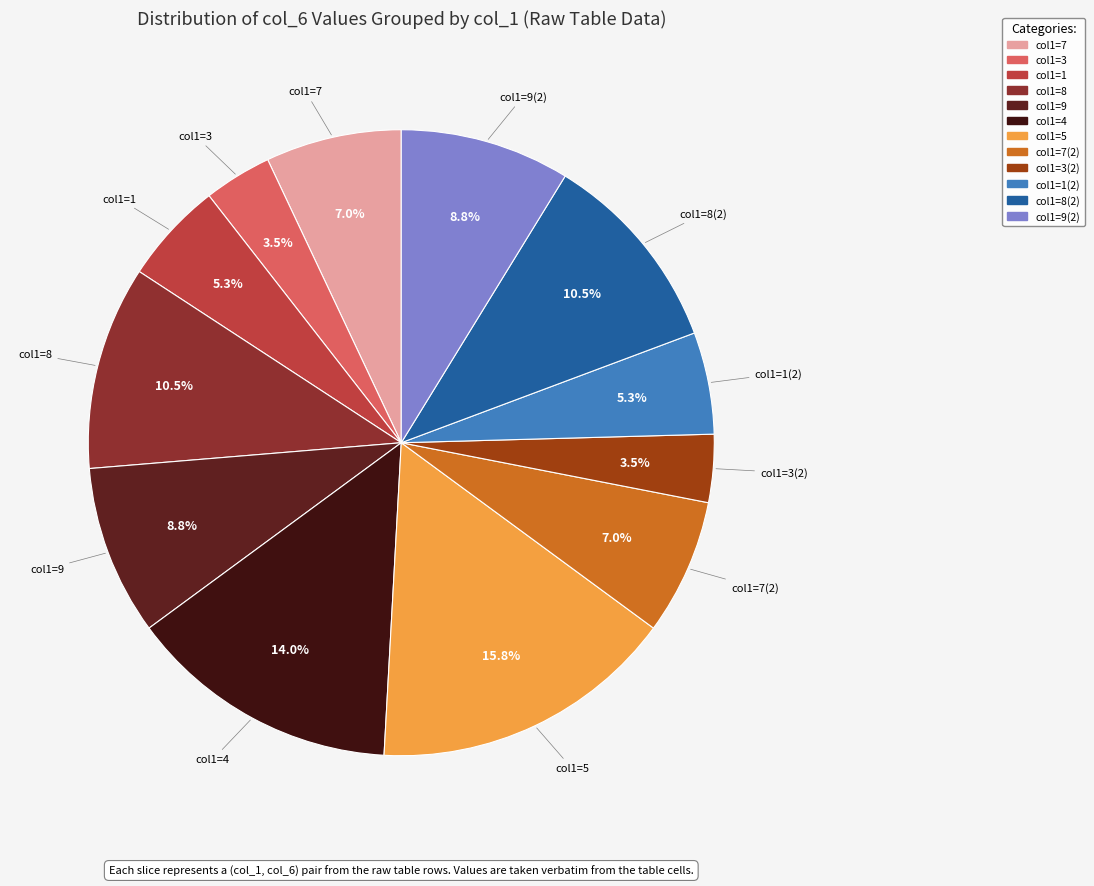

Rank the categories by value from highest to lowest.

5, 4, 8, 8, 9, 9, 7, 7, 1, 1, 3, 3